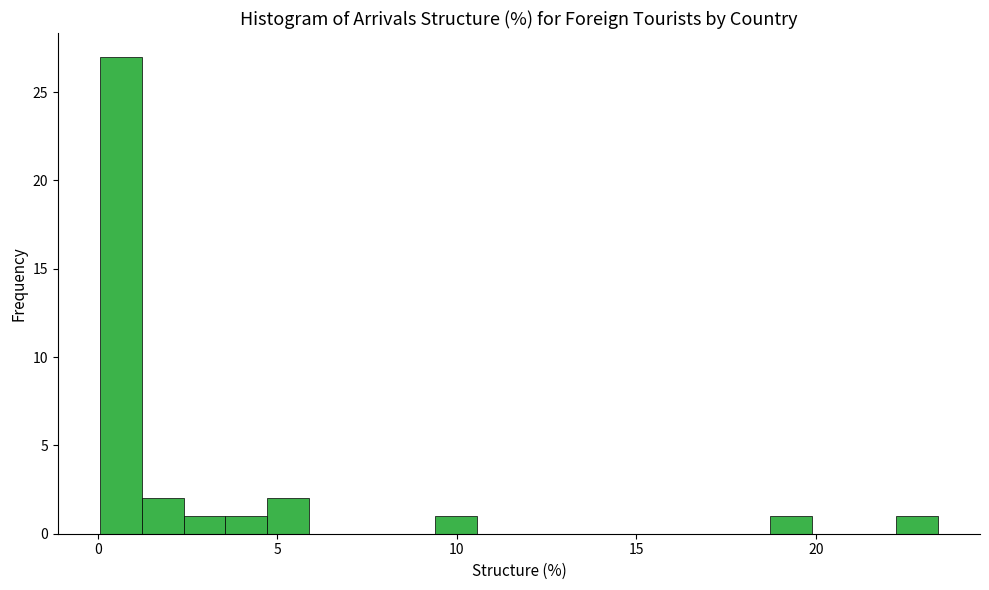

Read against the x-axis, roughly where is the centre of the tallest bar?

0.5